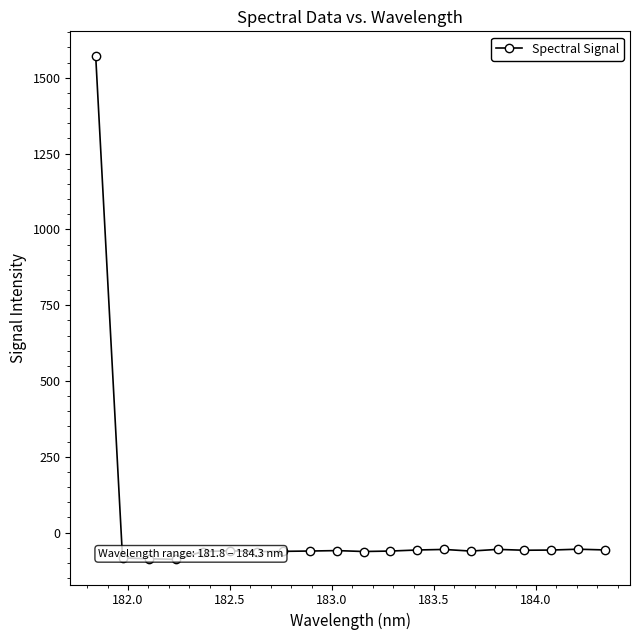

What is the difference between the maximum and second lowest values?

1656.7